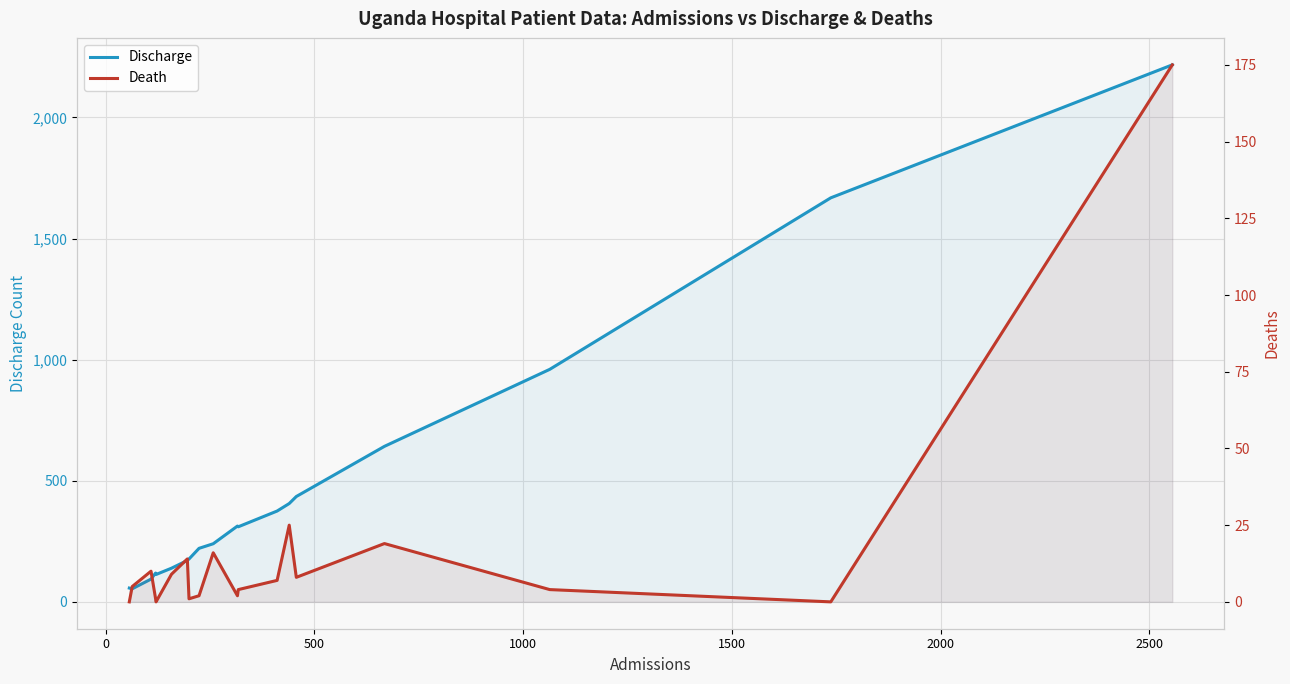

List the series in order of their peak value, highest first.

Discharge, Death